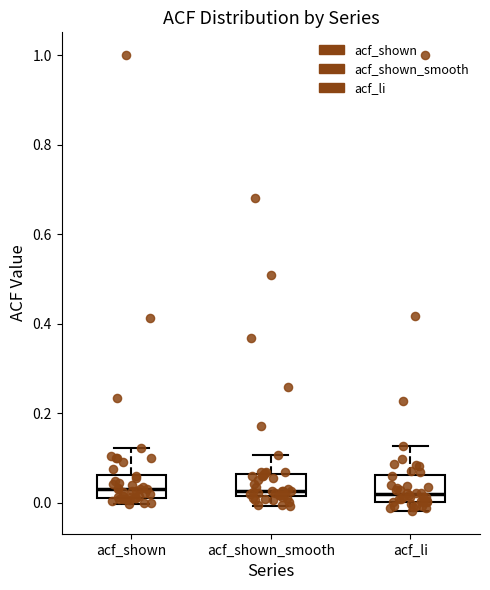

Reading left to right, read every box against the y-axis: the position of its median line, the range the box covers, and the ends of its whiskers. The values are not printed on the chart, so give them approximately, as read against the axis.

acf_shown: median 0.04, box 0.02 to 0.06, whiskers 0.00 to 0.12
acf_shown_smooth: median 0.02 (just above the box's lower edge), box 0.02 to 0.06, whiskers 0.00 to 0.10
acf_li: median 0.02, box 0.00 to 0.06, whiskers -0.02 to 0.12